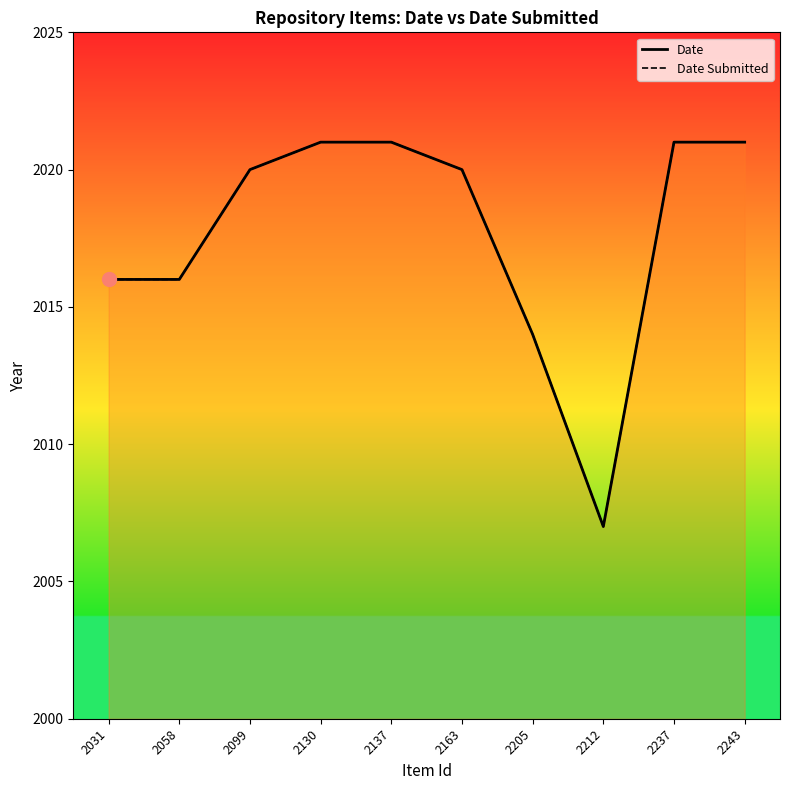

How many interior local valleys does the Date series have?

1